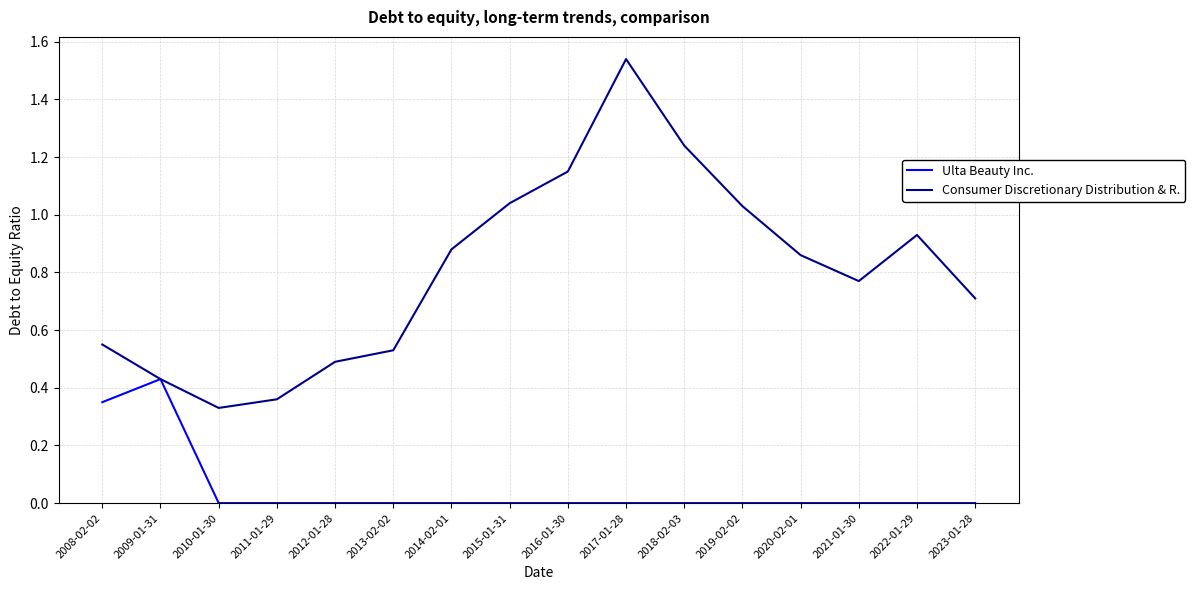

Where is the first local maximum for Ulta Beauty Inc.?

2009-01-31